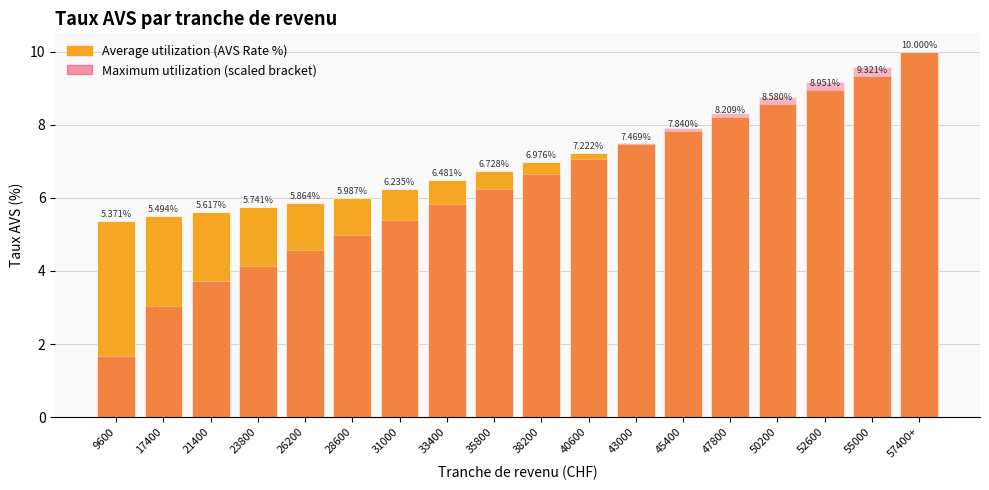

At 55000, list the series in order from largest to smallest.

Maximum utilization, Average utilization